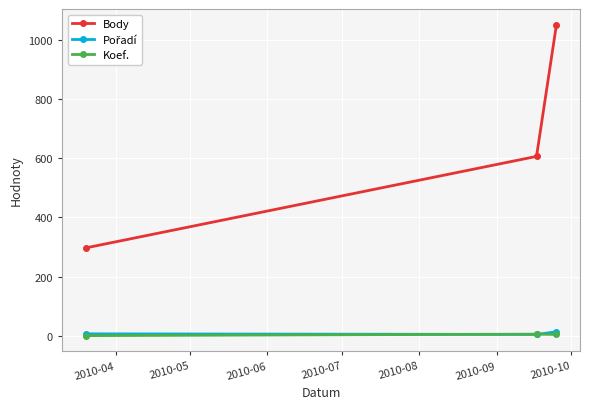

Which series has the widest spread of values?

Body